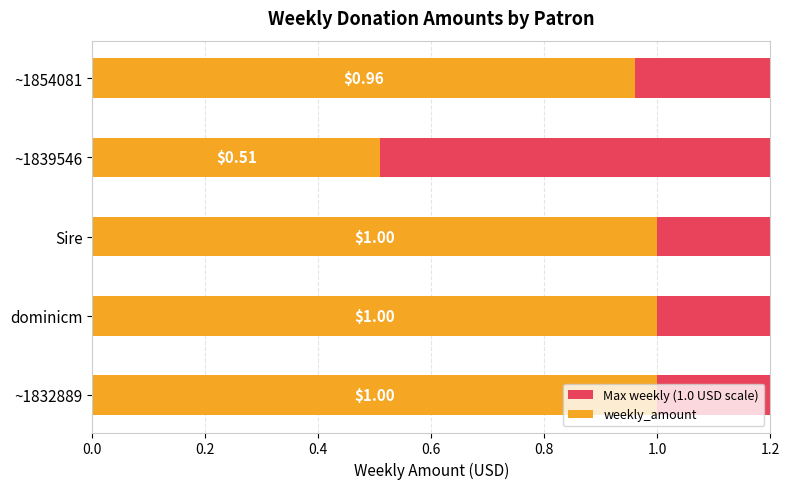

What is the greatest value displayed?

1.0